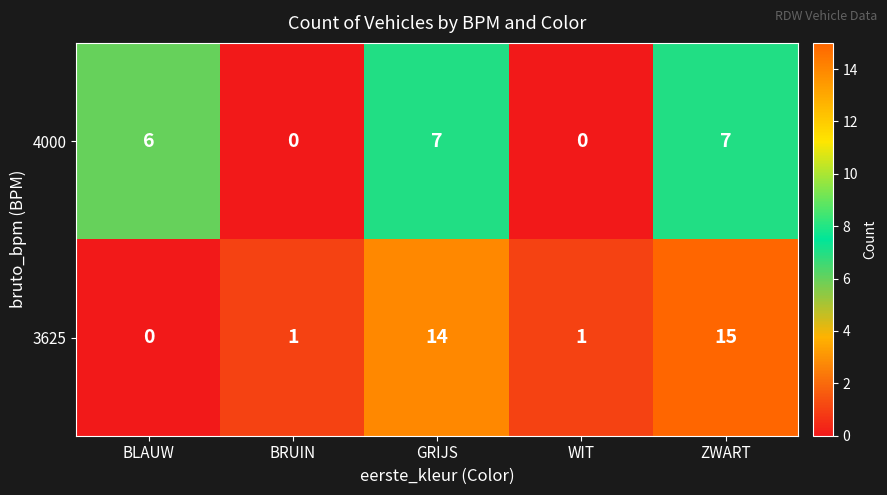

What is the sum of the 3625 values at GRIJS and WIT?

15